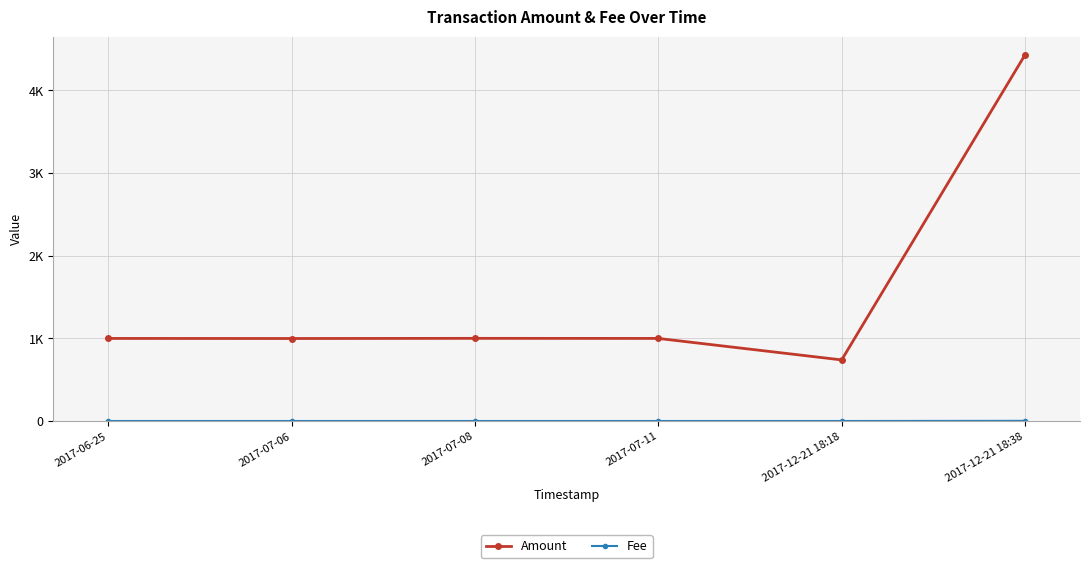

What value does the Fee series have at 2017-12-21 18:18?

1